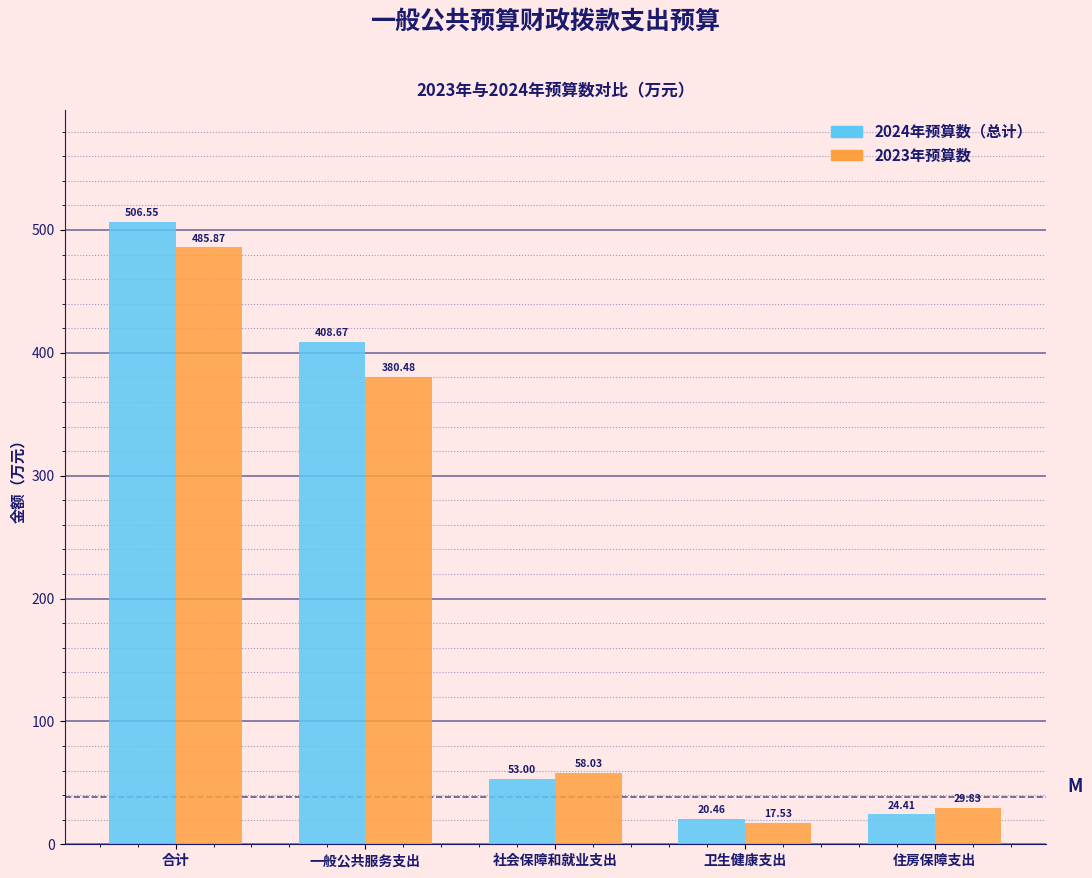

Which series has the largest range (max minus min)?

2024年预算数（总计）